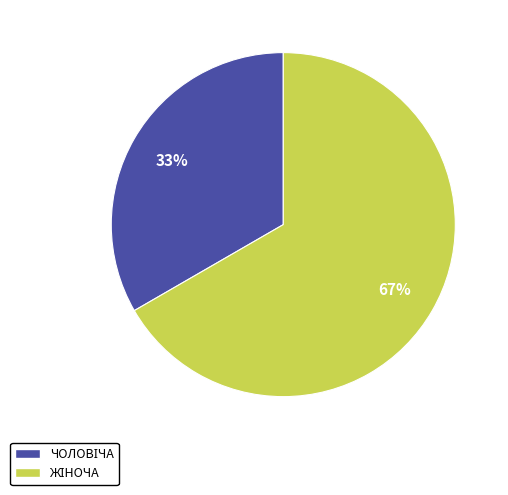

To the nearest percent, what is the average slice percentage?

50%